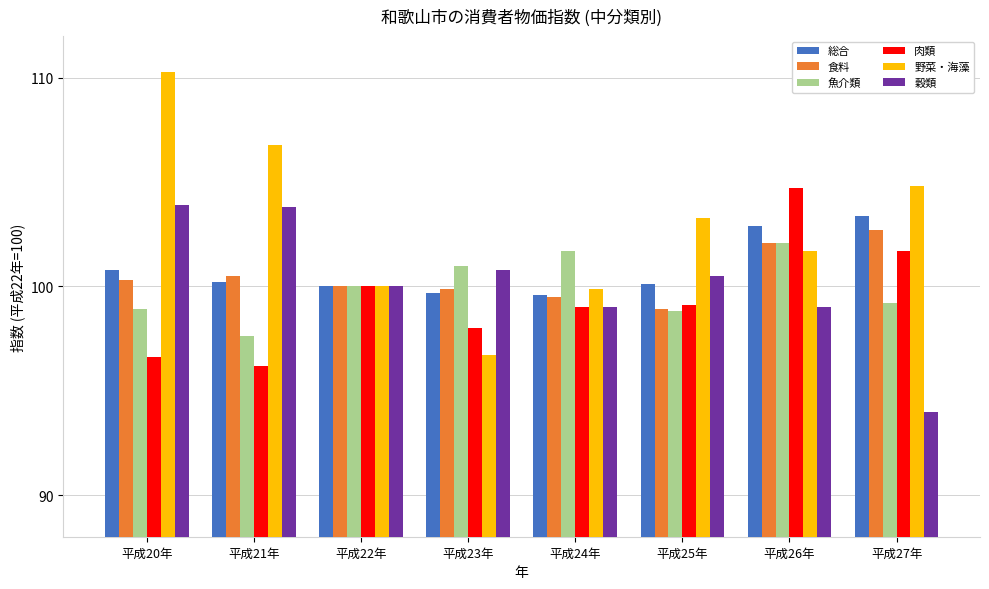

Is the value of 野菜・海藻 at 平成24年 greater than the value of 魚介類 at 平成25年?

Yes